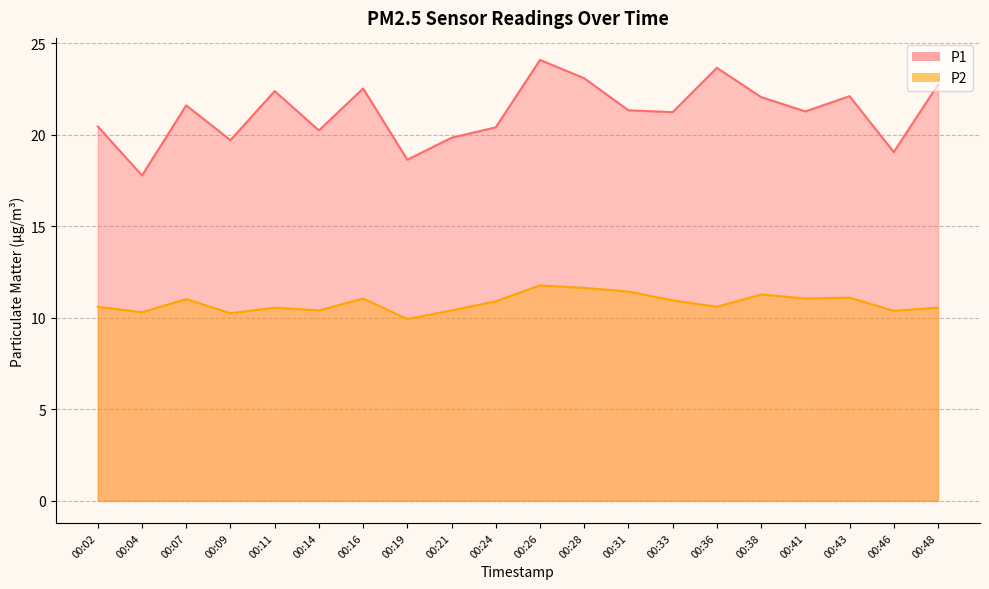

List the series in order of their overall mean, highest first.

P1, P2